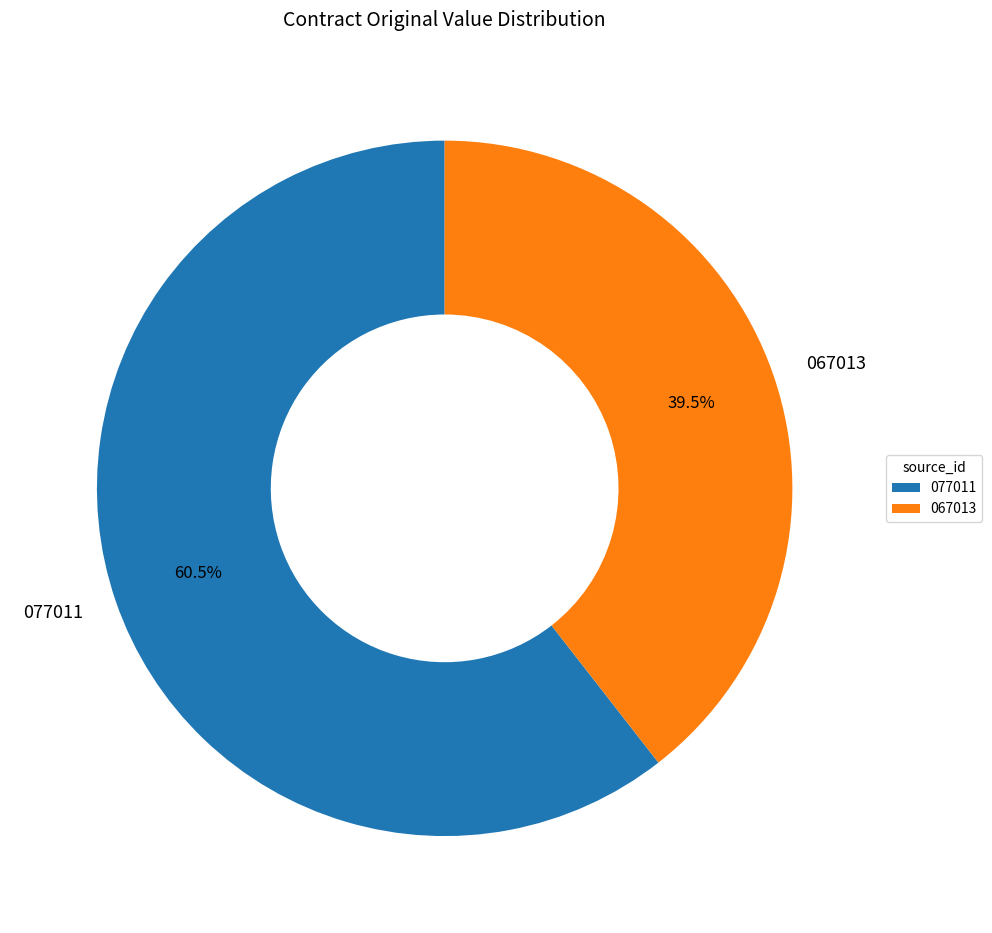

To the nearest percent, what is the combined percentage of 067013 and 077011?

100%